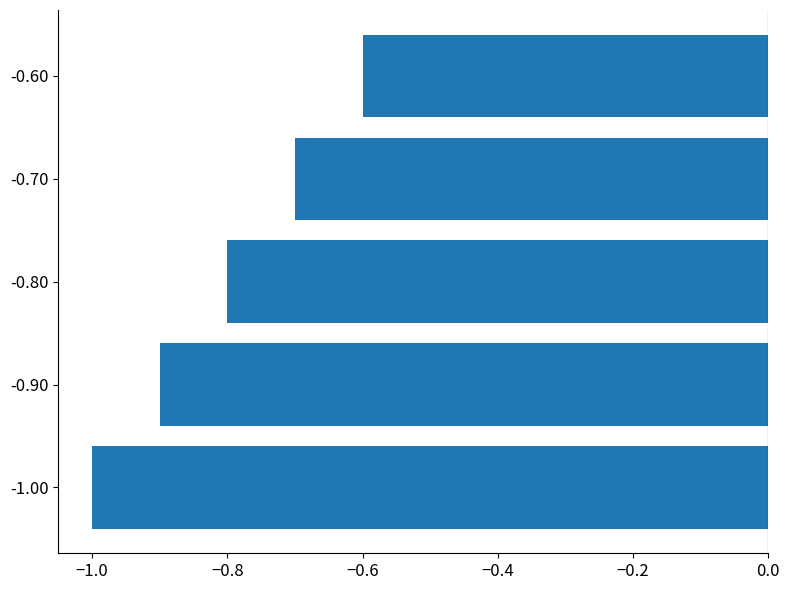

What is the greatest value displayed?

-0.6